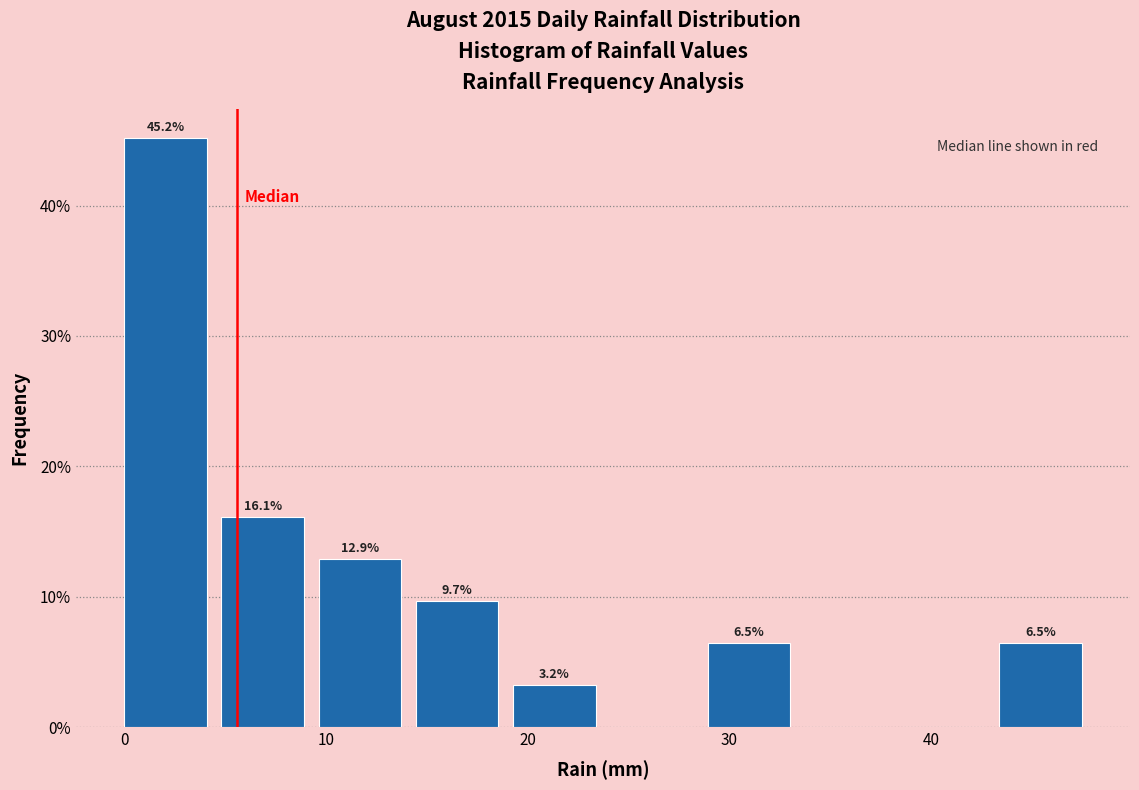

Which range on the x-axis has the tallest bar?

0 to 5